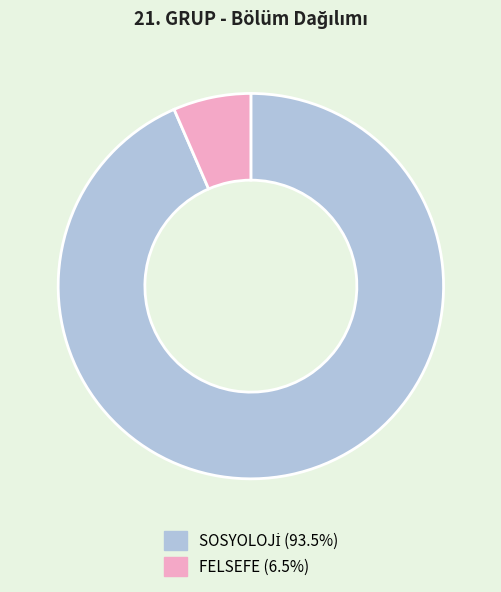

Is there any slice that represents more than half of the pie?

Yes